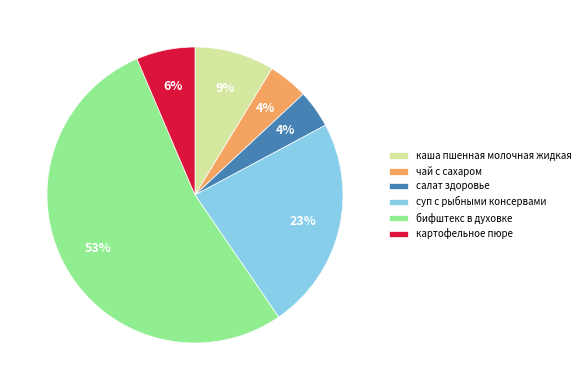

Is there any slice that represents more than half of the pie?

Yes